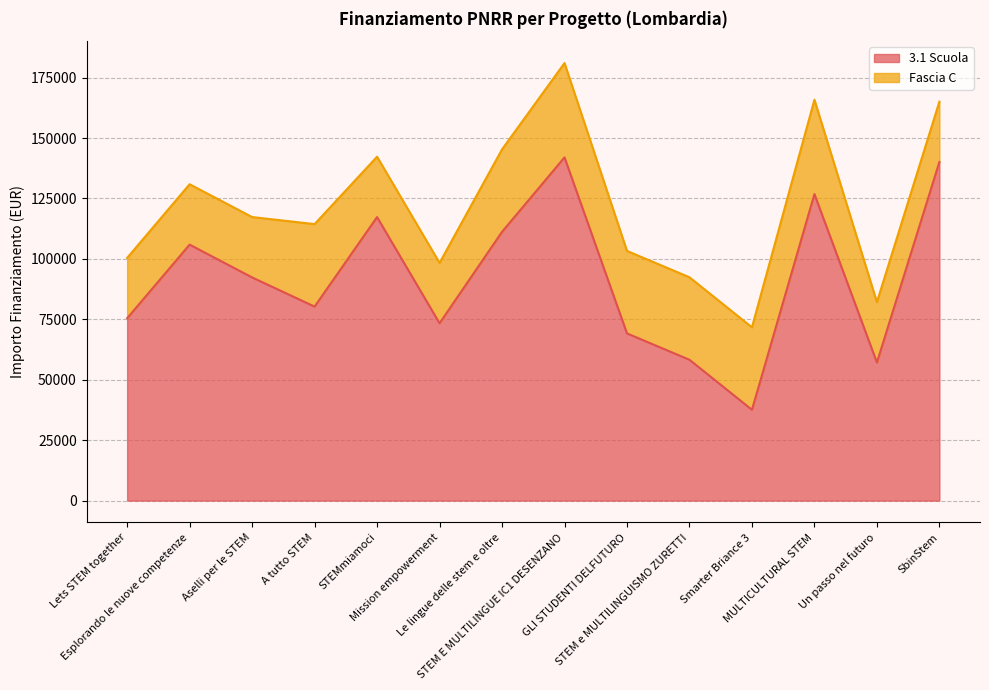

List the labels in order of value, smallest first.

Smarter Briance 3, Un passo nel futuro, STEM e MULTILINGUISMO ZURETTI, GLI STUDENTI DELFUTURO, Mission empowerment, Lets STEM together, A tutto STEM, Aselli per le STEM, Esplorando le nuove competenze, Le lingue delle stem e oltre, STEMmiamoci, MULTICULTURAL STEM, SbinStem, STEM E MULTILINGUE IC1 DESENZANO